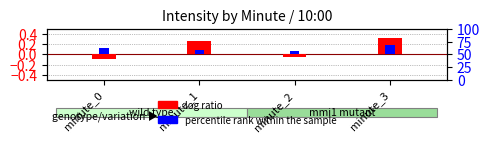

The value of log ratio at minute_0 is -0.1. True or false?

True